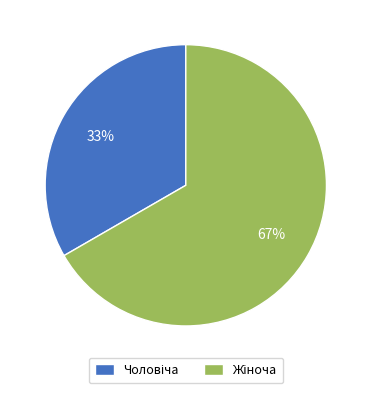

To the nearest percent, what is the average slice percentage?

50%